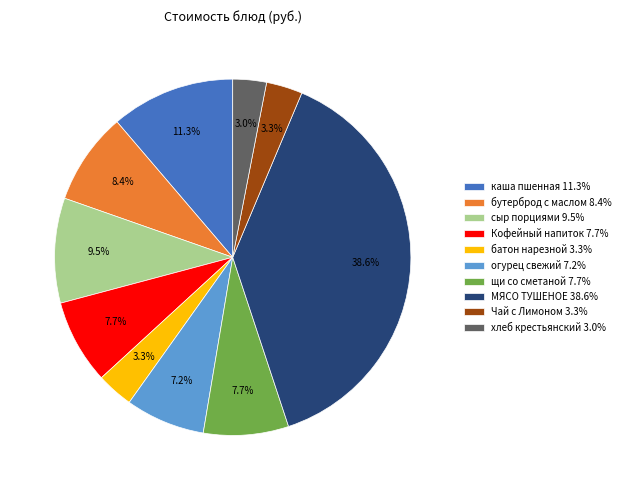

Between бутерброд с маслом 8.4% and МЯСО ТУШЕНОЕ 38.6%, which is larger?

МЯСО ТУШЕНОЕ 38.6%